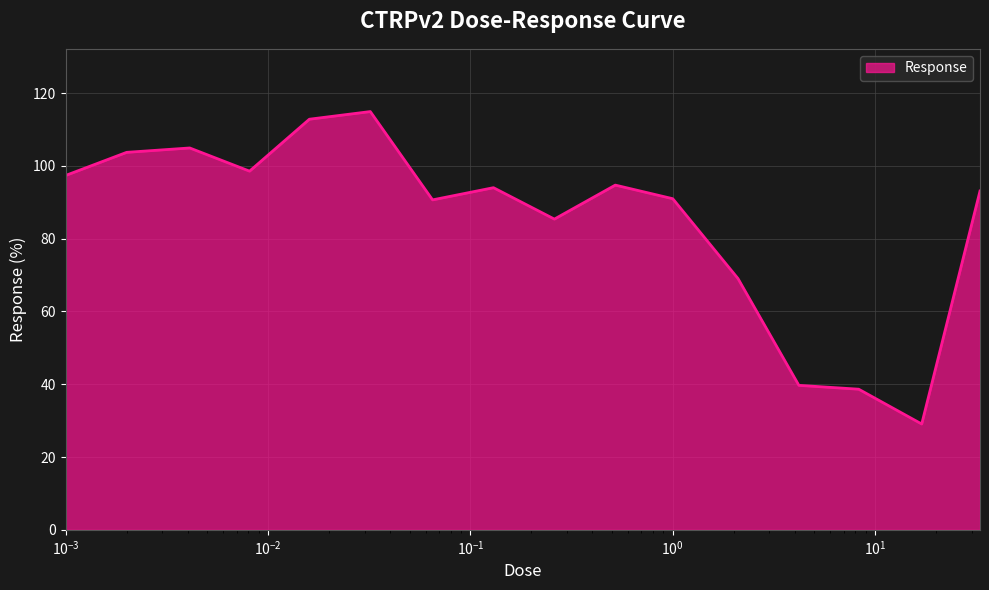

What is the difference between the maximum and minimum values?

85.8